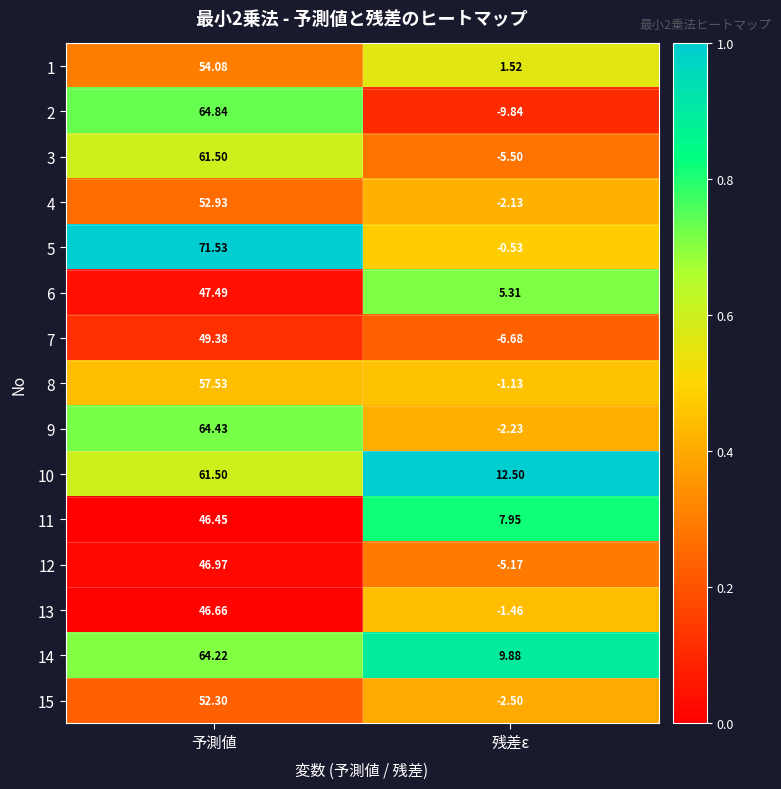

At which label does 8 reach its minimum?

残差ε